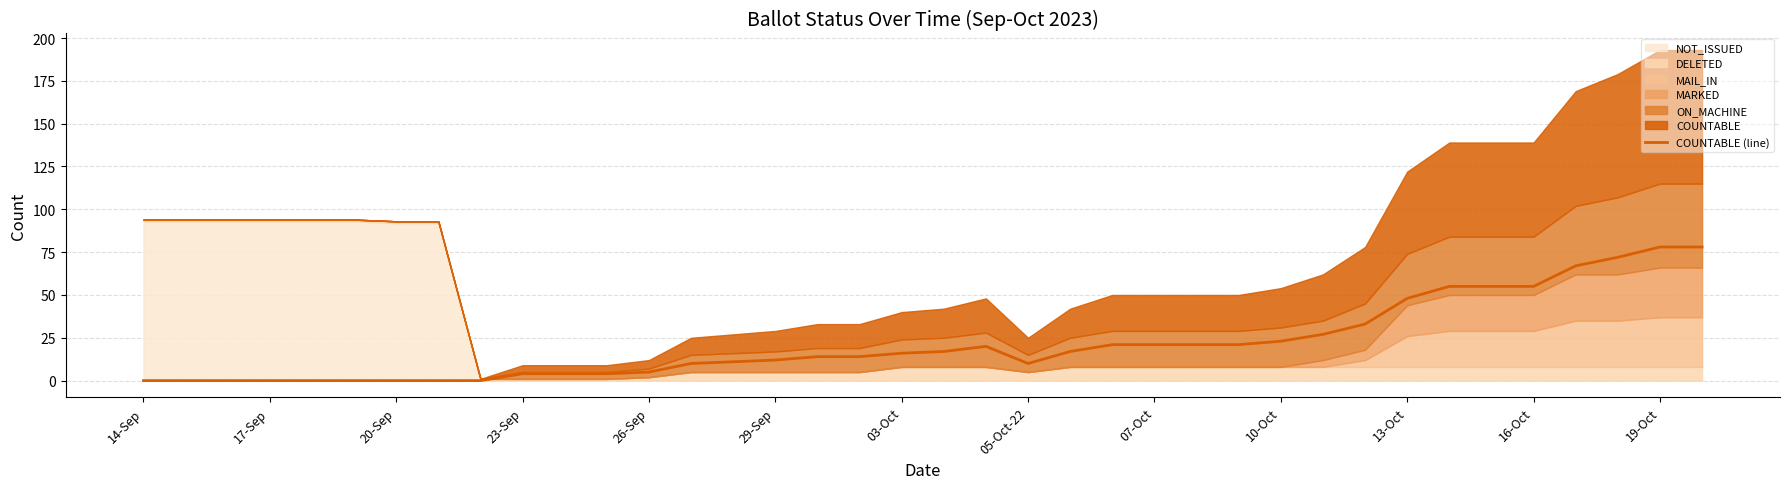

The value at 03-Oct is 28. True or false?

False